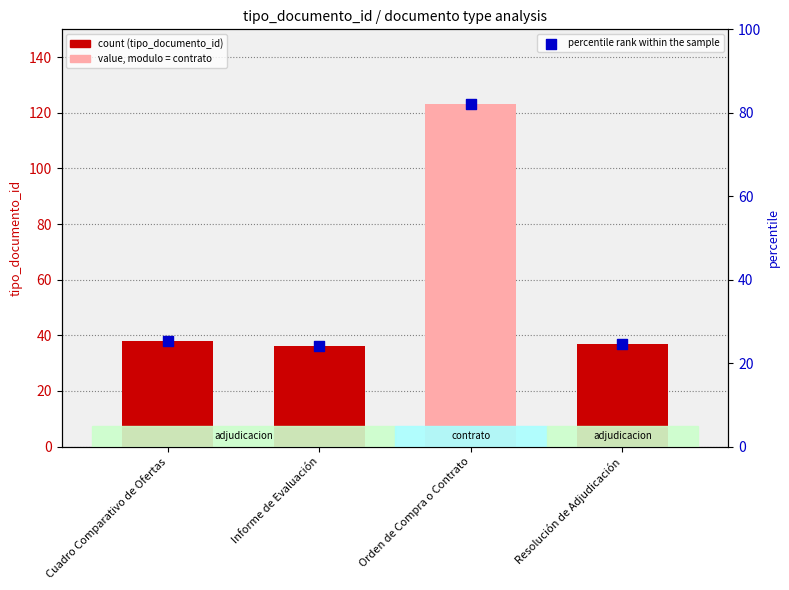

Which series reaches the maximum Y coordinate?

tipo_documento_id